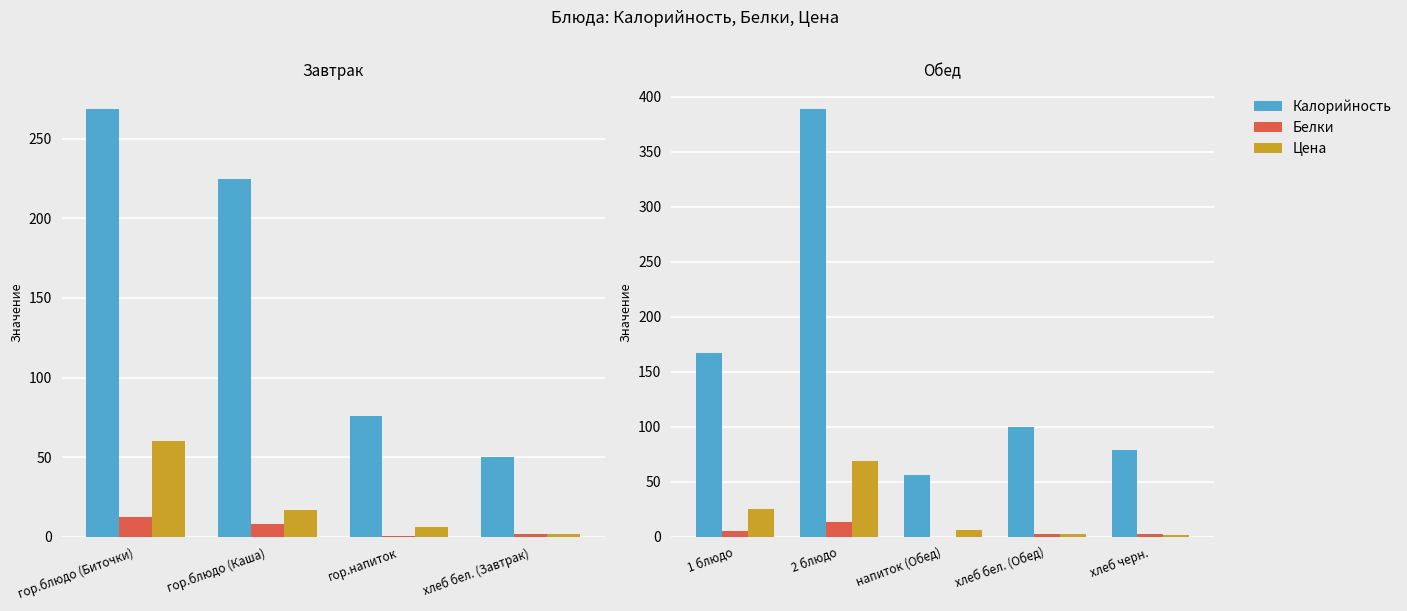

At хлеб черн., list the series in order from smallest to largest.

Цена, Белки, Калорийность